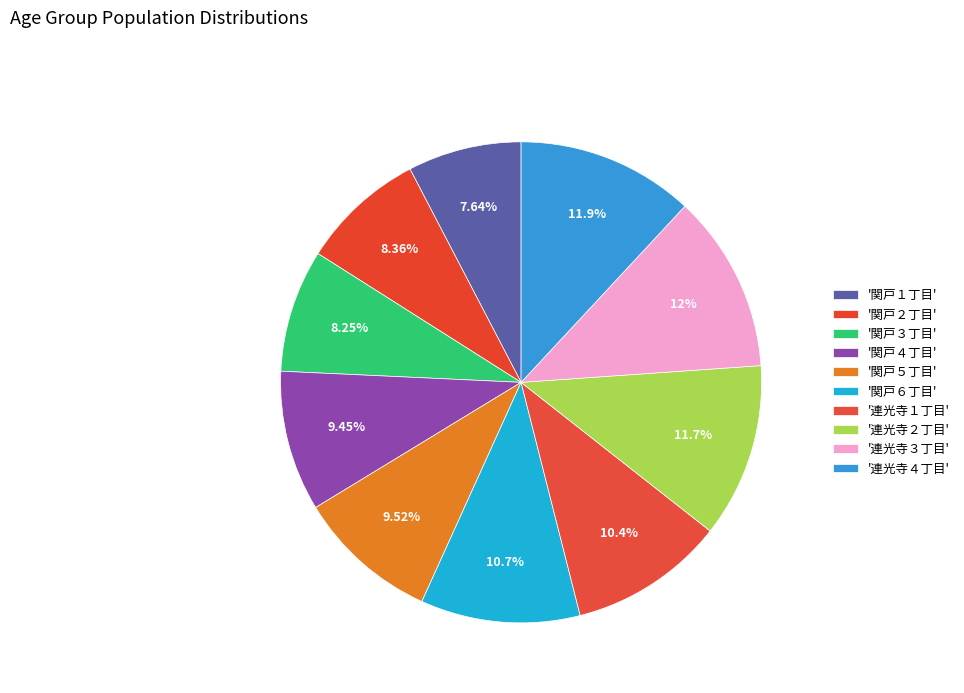

How many segments does this pie chart have?

10